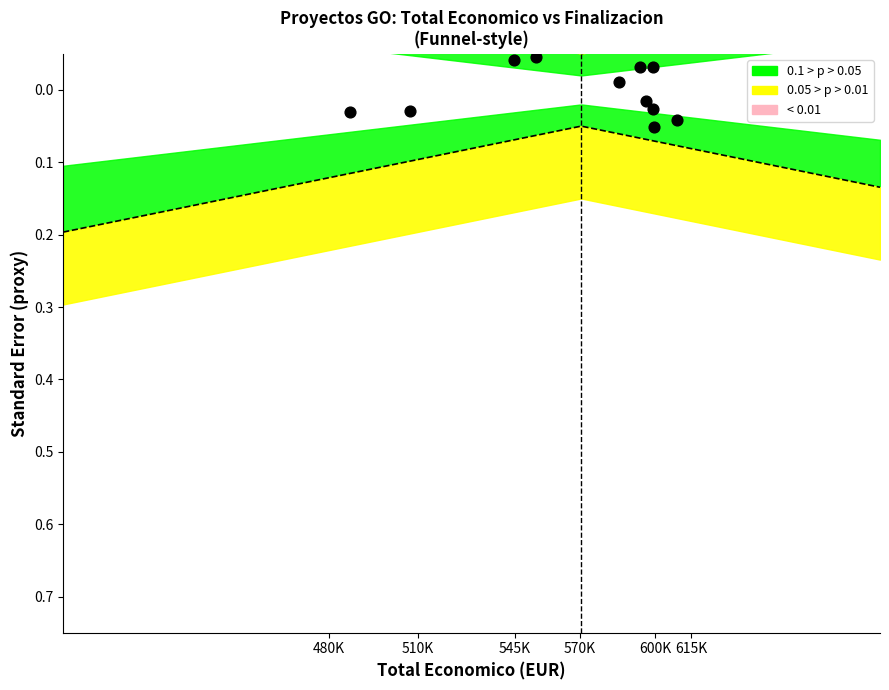

What is the average X value?

5.8